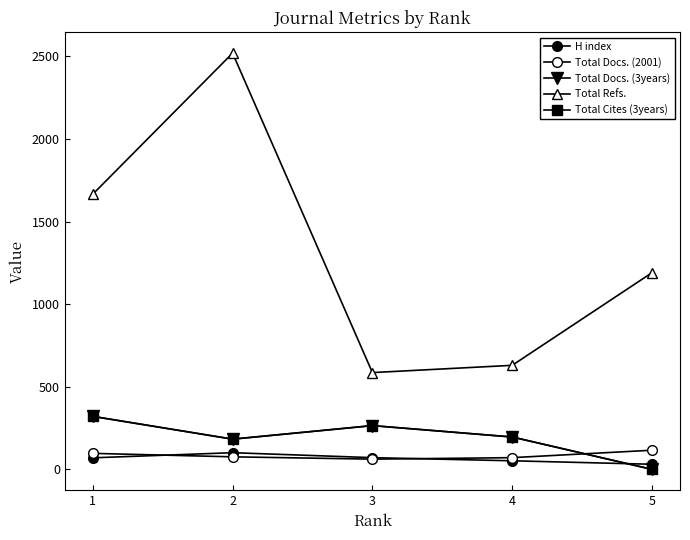

Does the chart have visible grid lines?

No